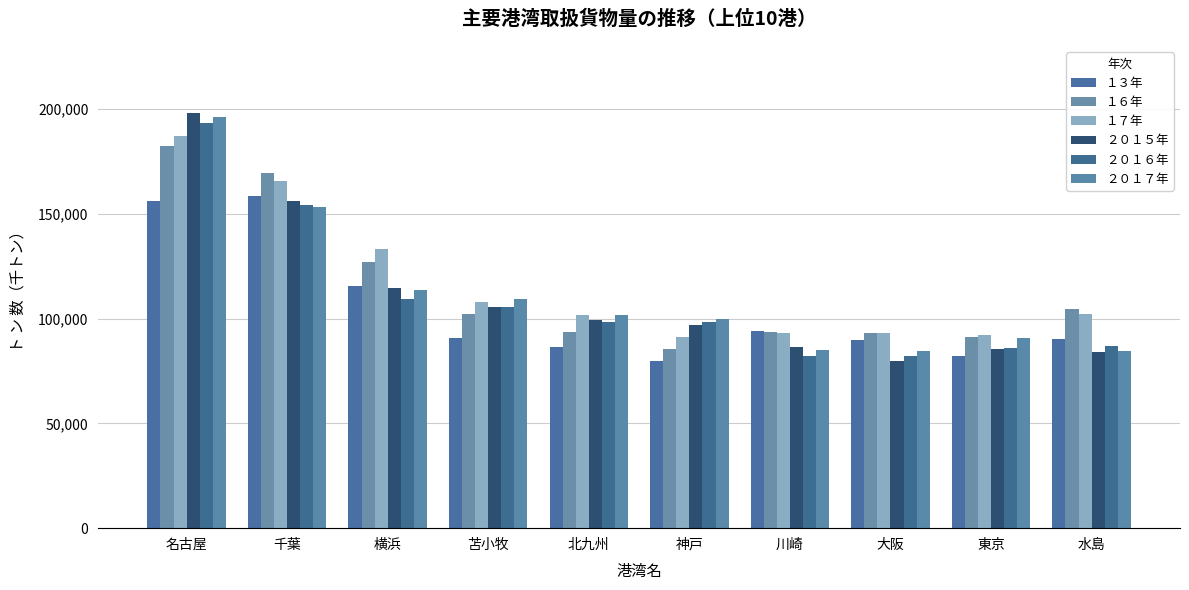

Where is １３年 nearest to the value 119172?

横浜